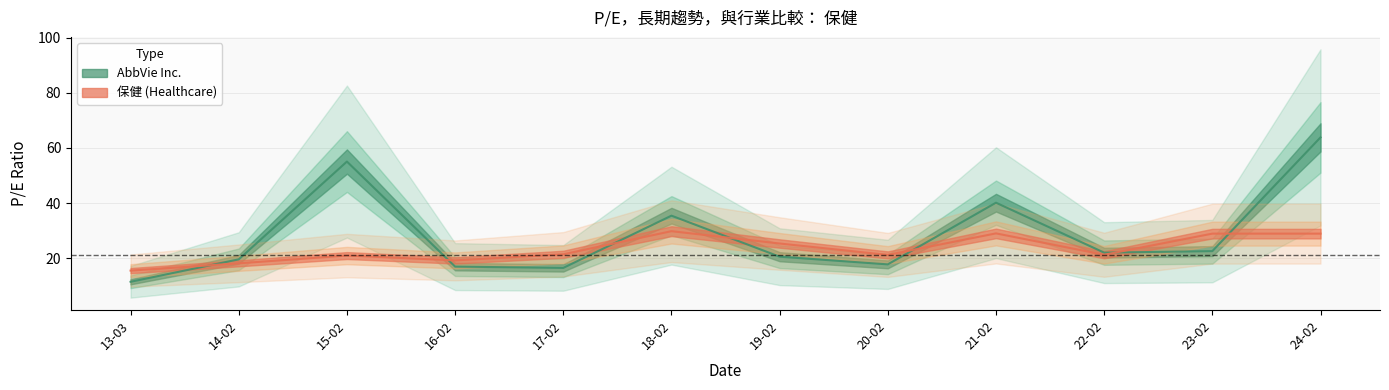

Which category has the highest value across all series?

24-02